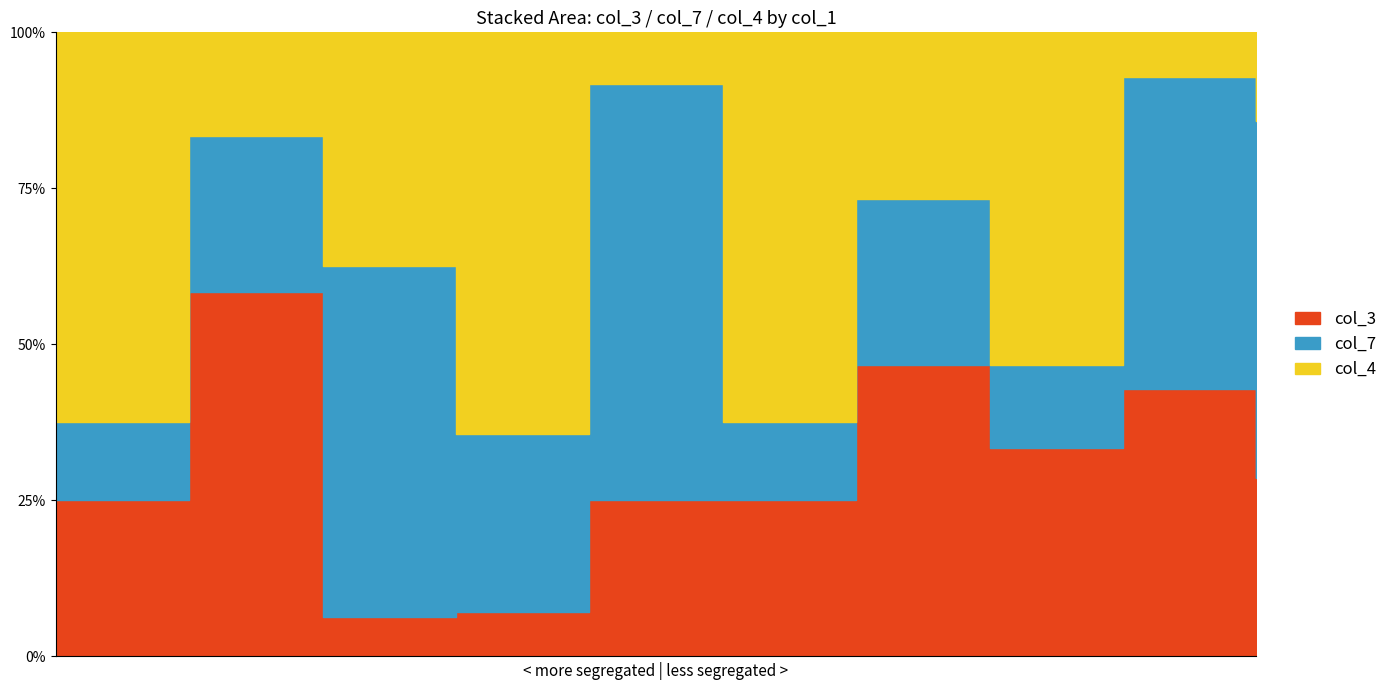

What is the difference between the highest and lowest values at 9?

4